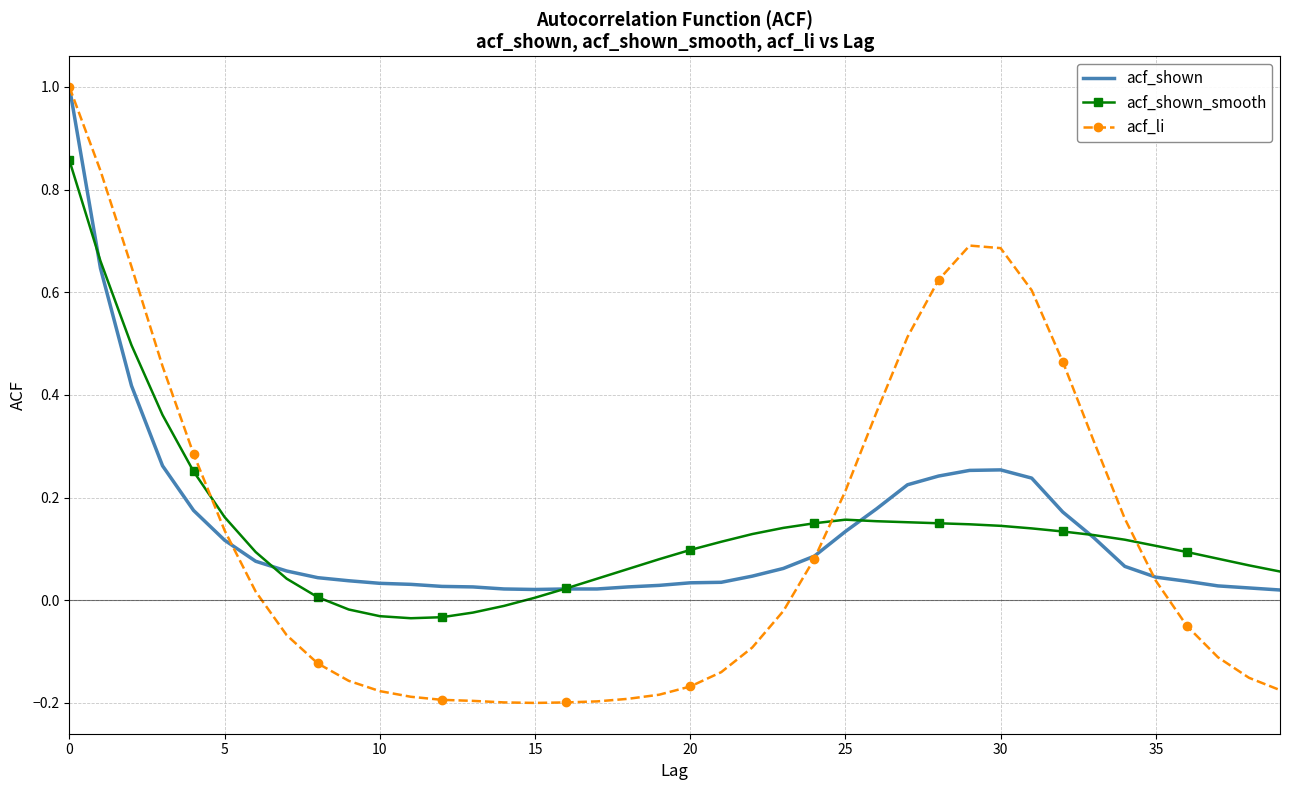

Which series has the largest range (max minus min)?

acf_li